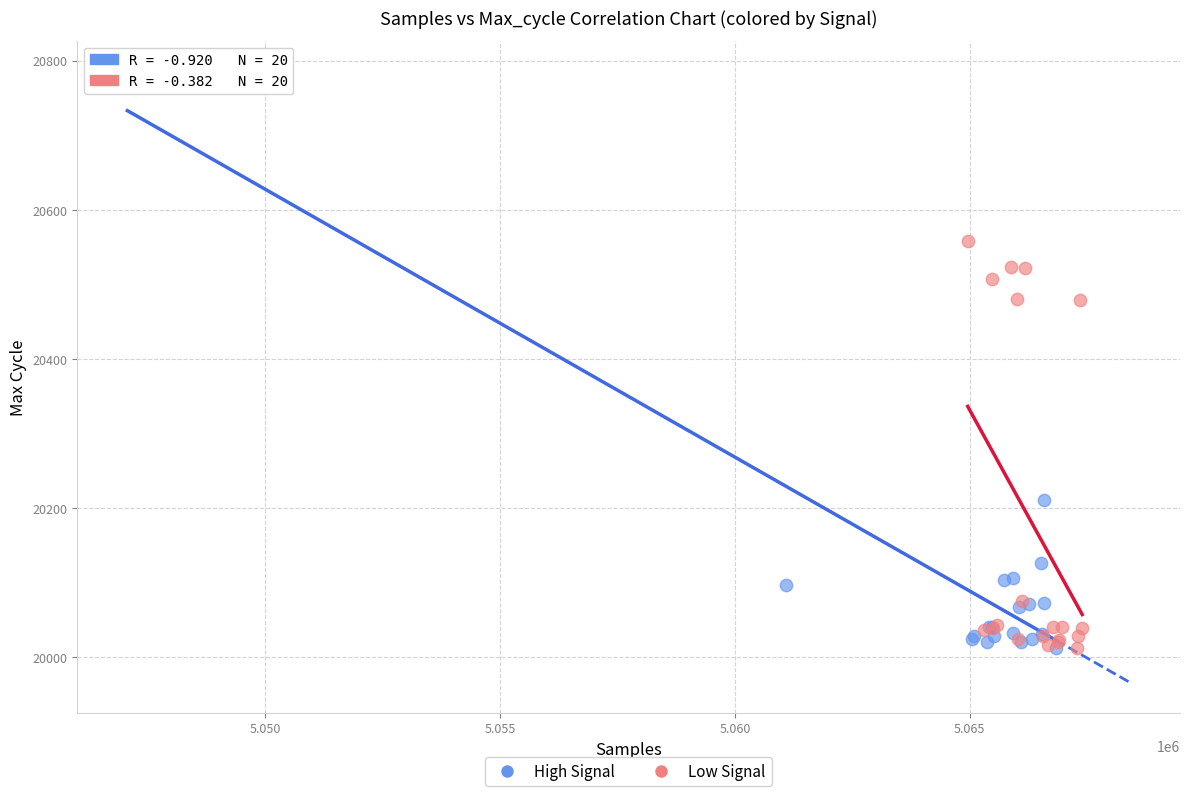

Which series reaches the maximum Y coordinate?

High Signal